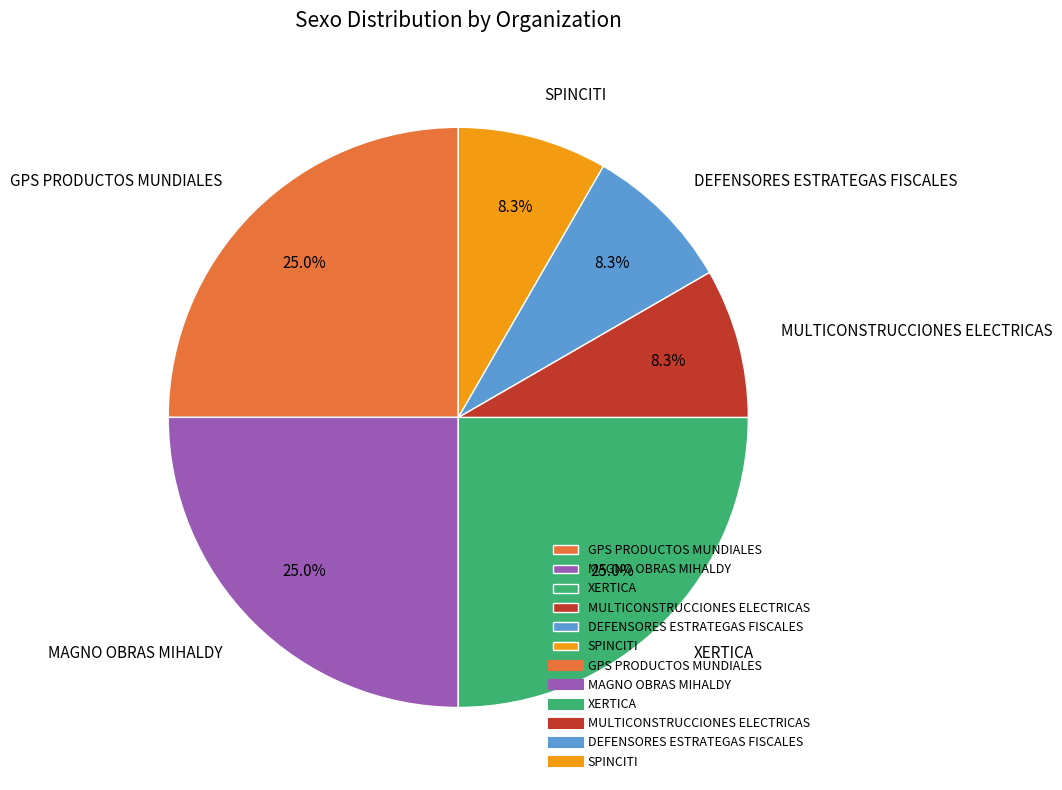

Count the number of slices in the pie.

6